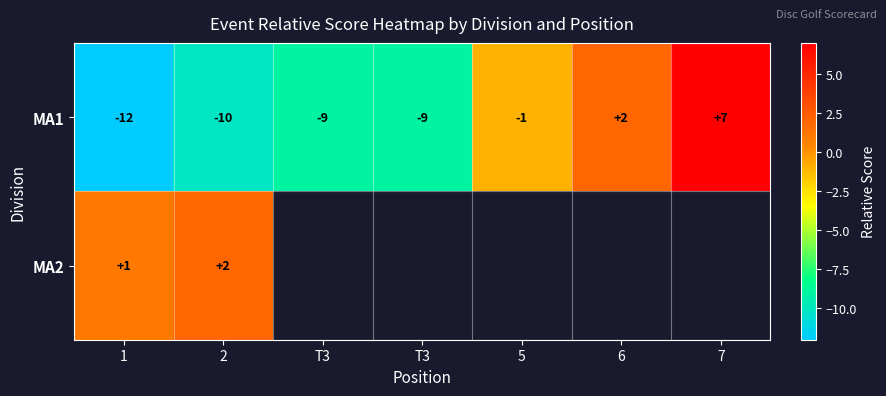

Where is MA2 nearest to the value 1?

1